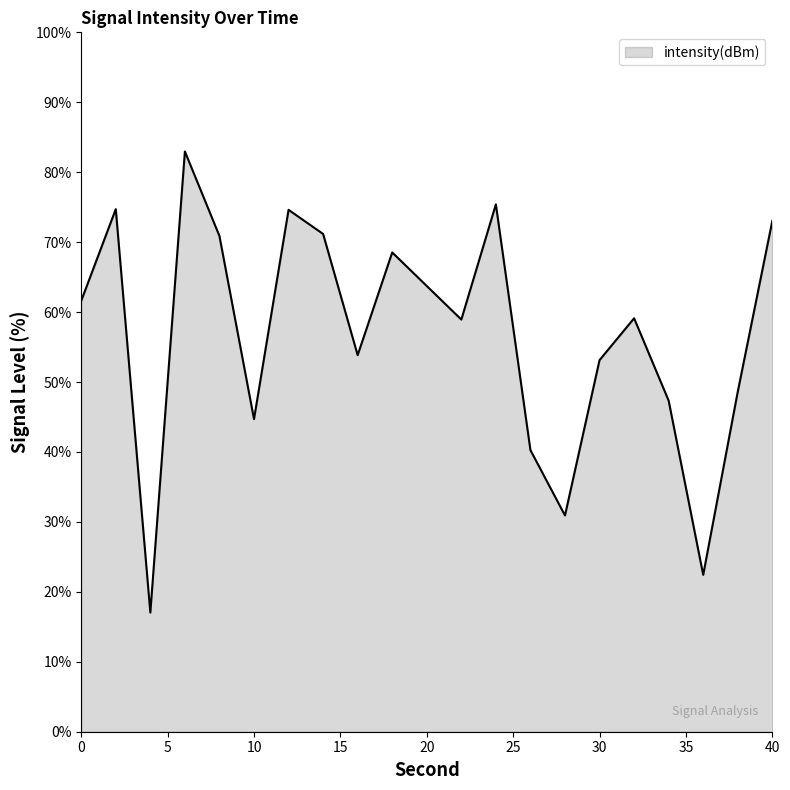

What is the difference between the maximum and minimum values?

65.9